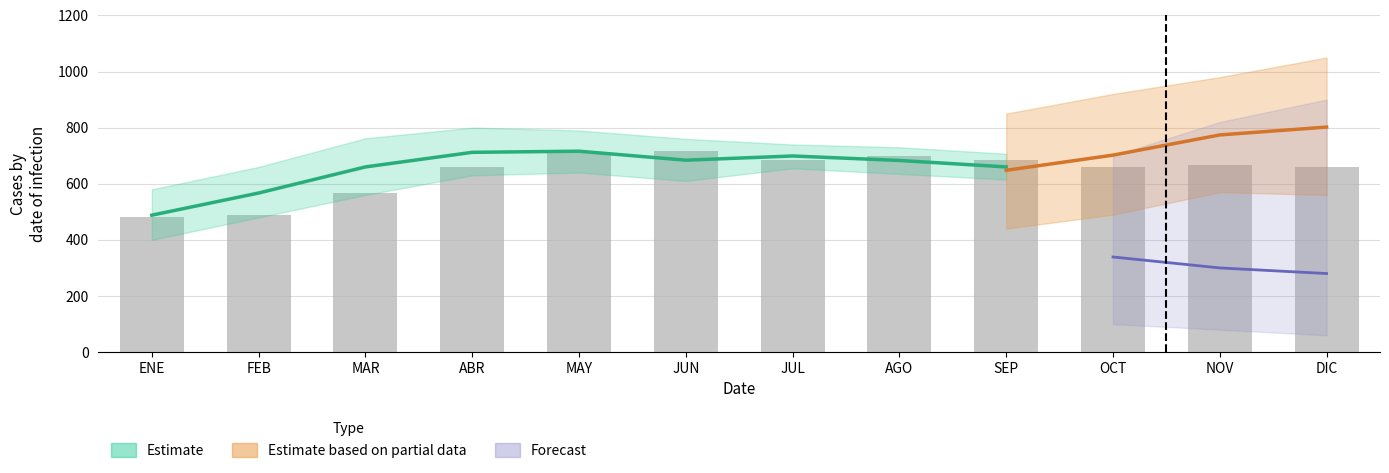

What is the label of the 4th bar from the right?

SEP